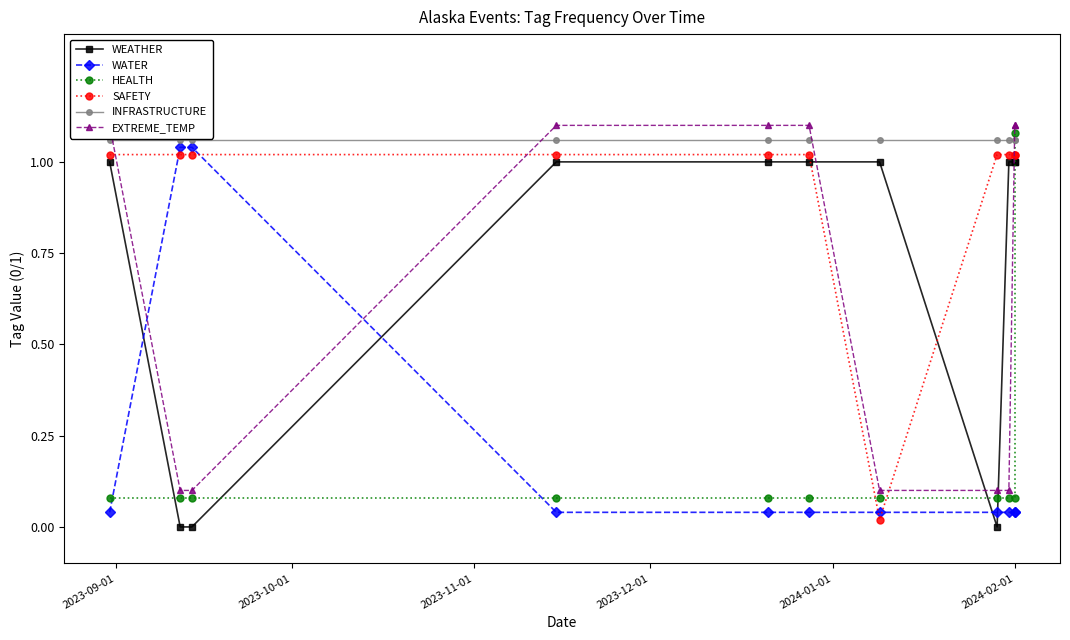

Between 2023-10-01 and 2023-11-01, which series saw the biggest shift?

WEATHER